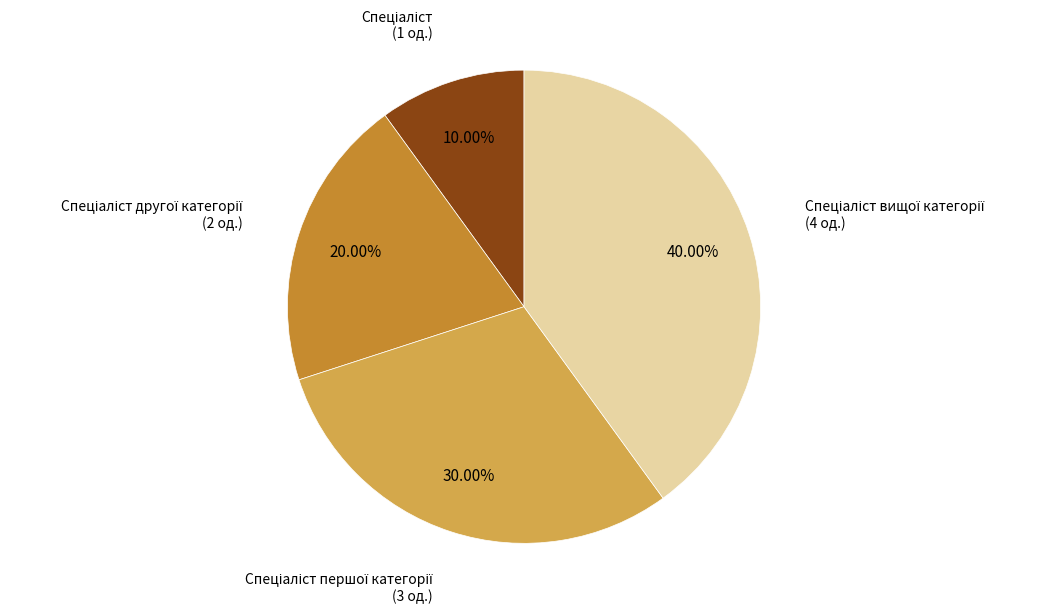

Is there a majority slice in this chart?

No